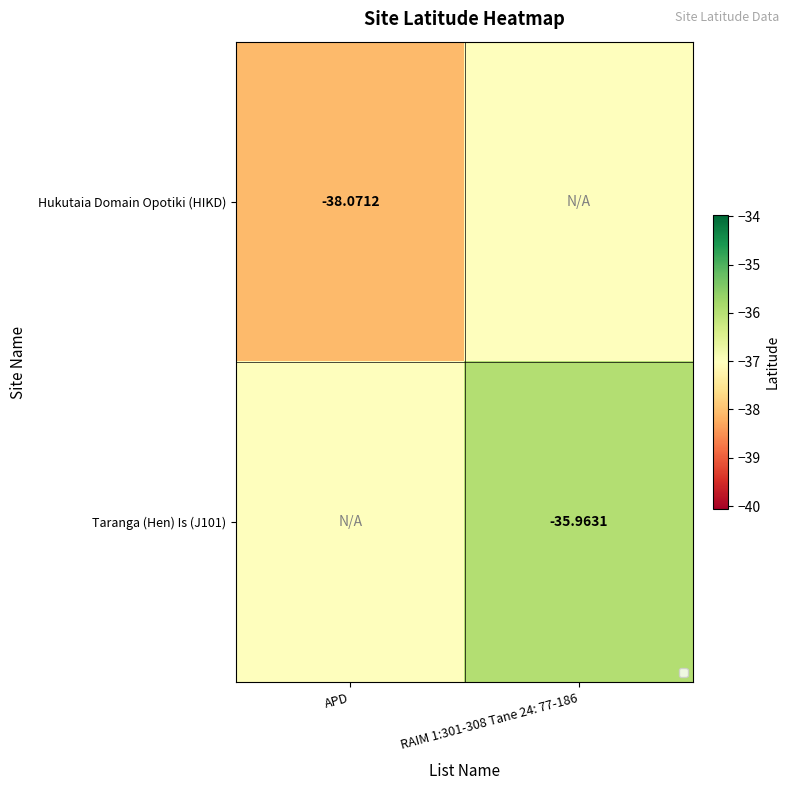

Is the value of Hukutaia Domain Opotiki (HIKD) at APD greater than the value of Taranga (Hen) Is (J101) at RAIM 1:301-308 Tane 24: 77-186?

No